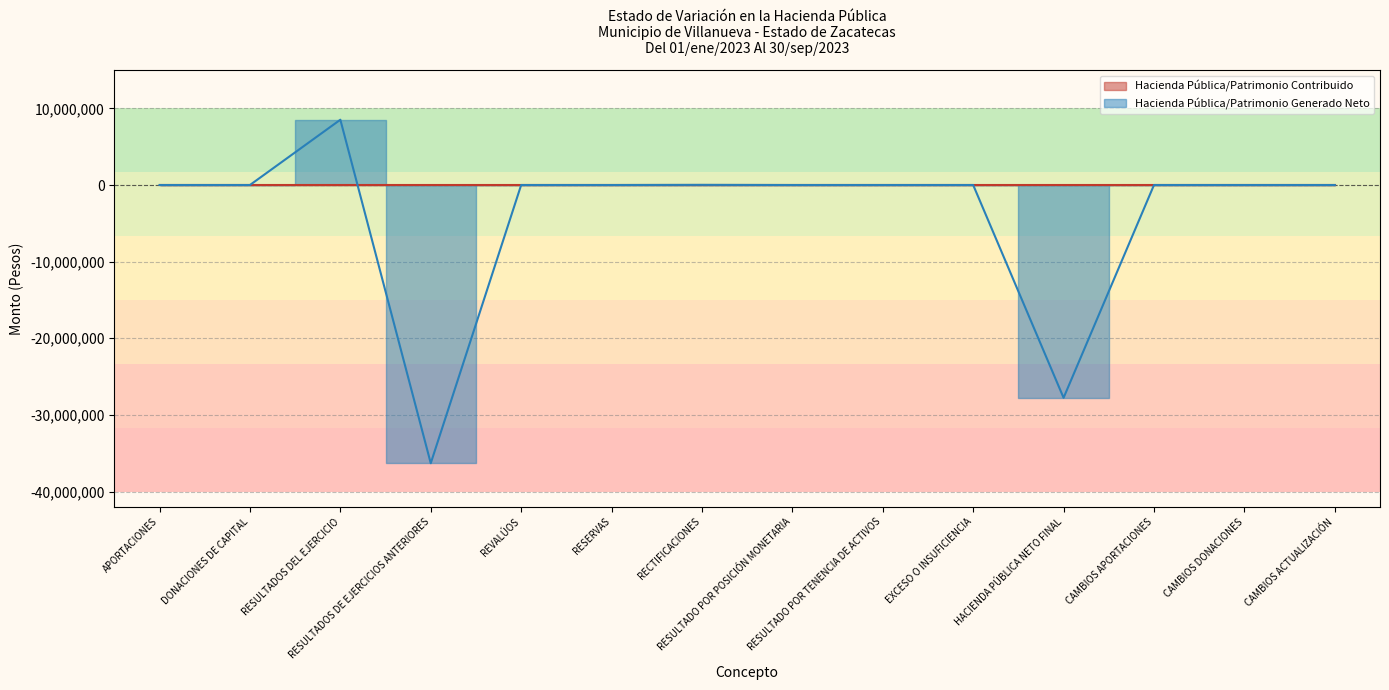

True or false: the data shows 0.0 at RESULTADO POR POSICIÓN MONETARIA.

True